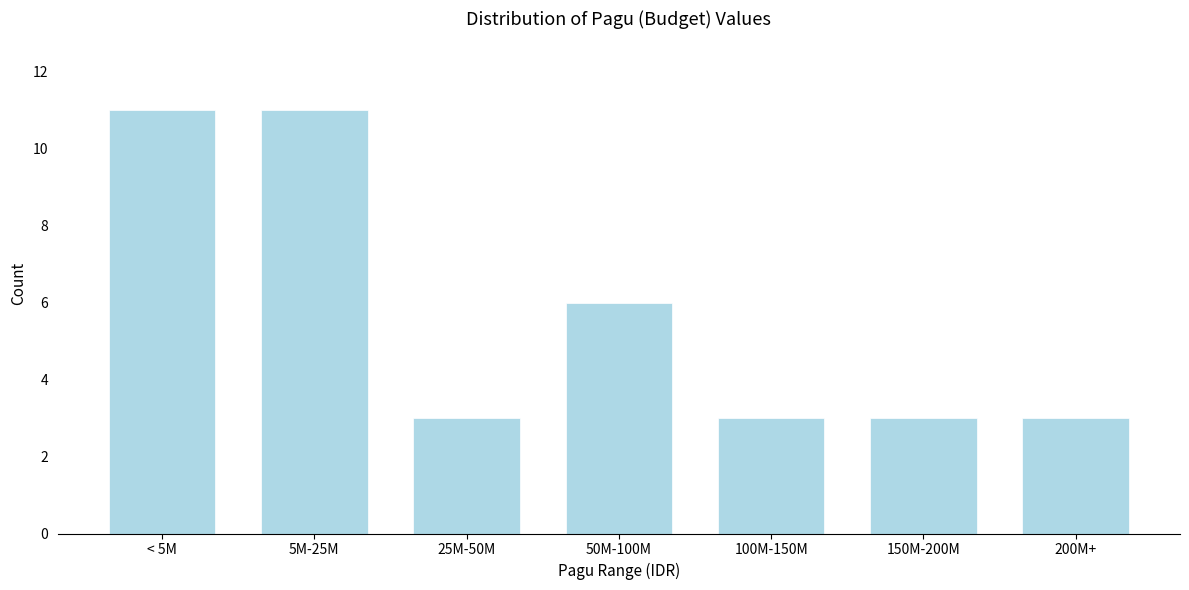

Reading left to right, what are all the values shown in this chart?

< 5M=11	5M-25M=11	25M-50M=3	50M-100M=6	100M-150M=3	150M-200M=3	200M+=3